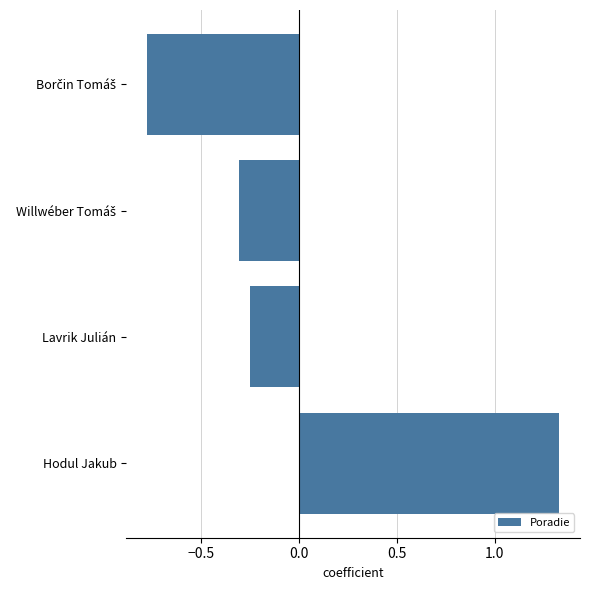

What position from the top is Lavrik Julián?

3